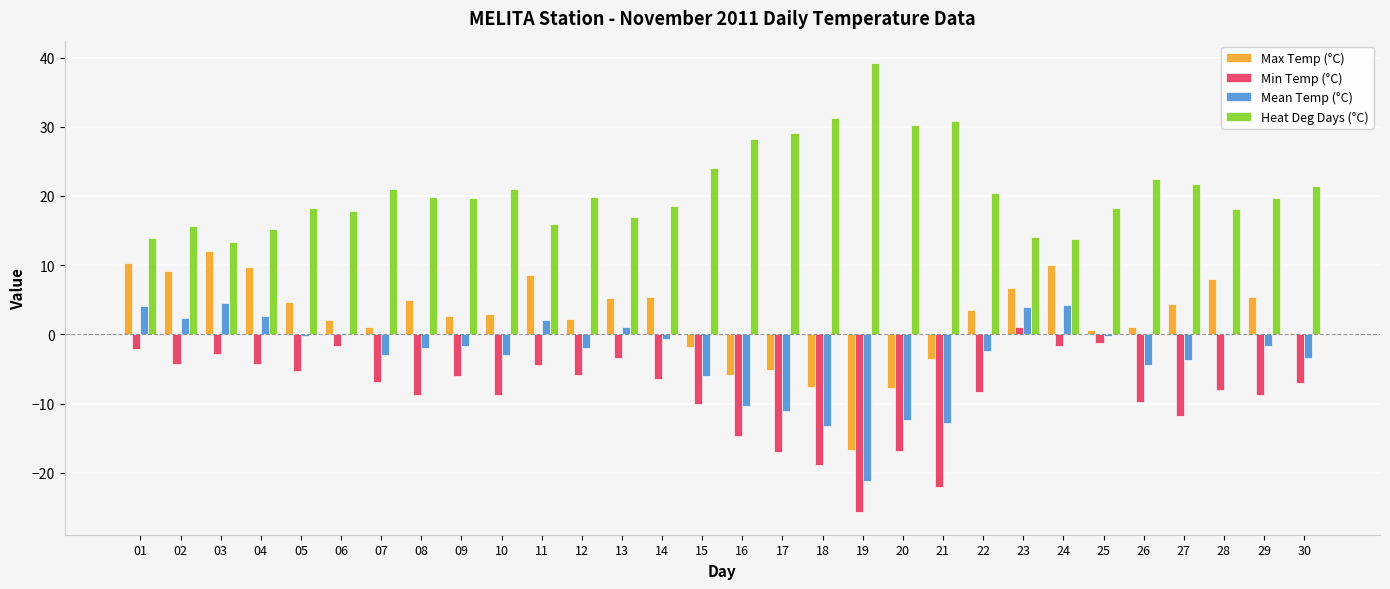

What is the maximum value shown in the chart?

39.2